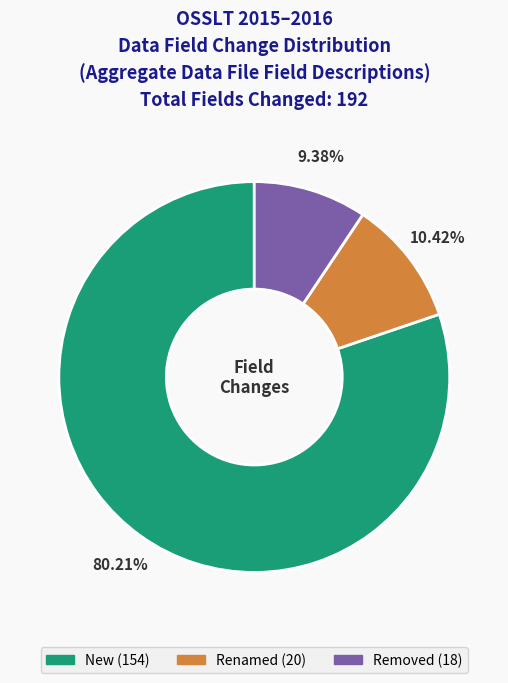

What percentage is the New slice, to the nearest percent?

80%